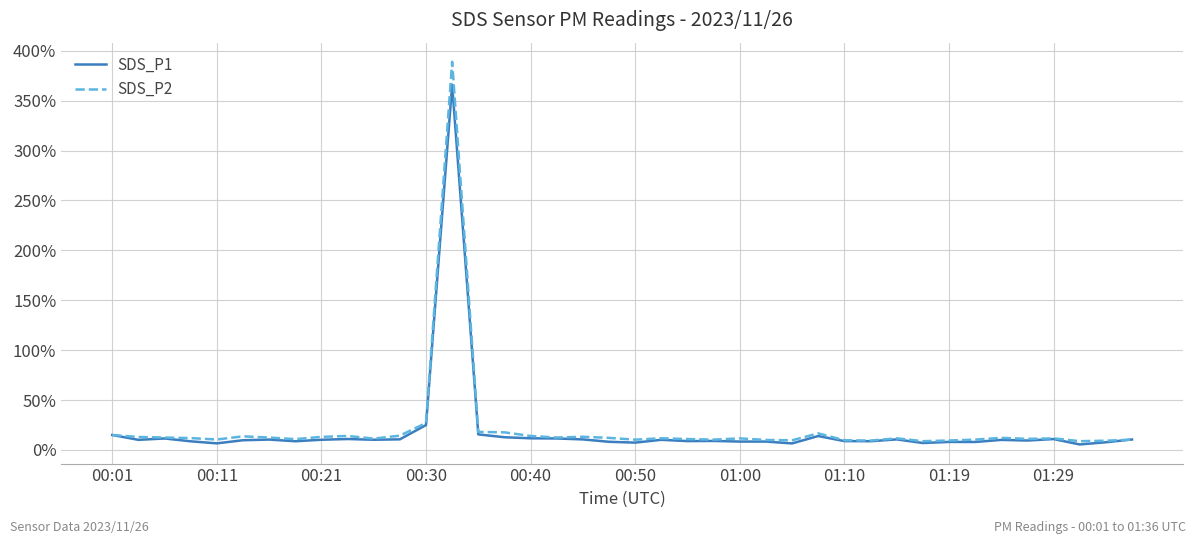

How many lines are shown in the chart?

2